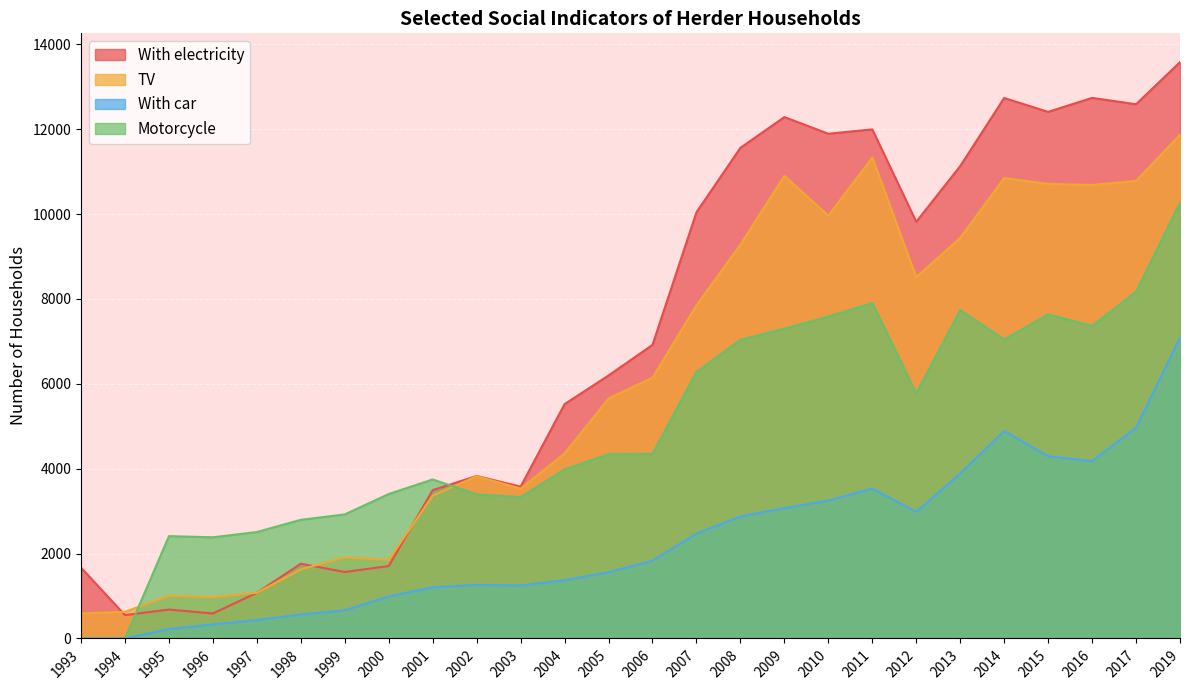

At which label does TV first exceed 6143?

2007